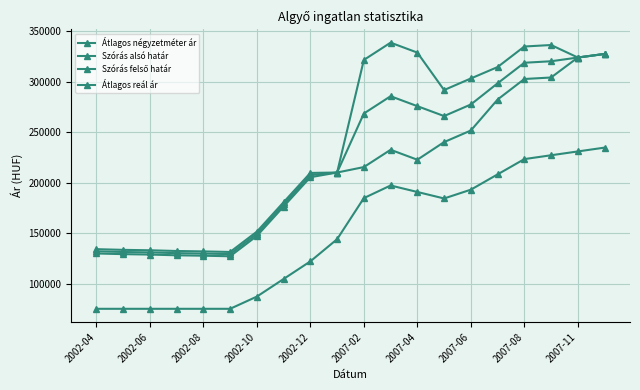

How many categories are shown in the chart?

20